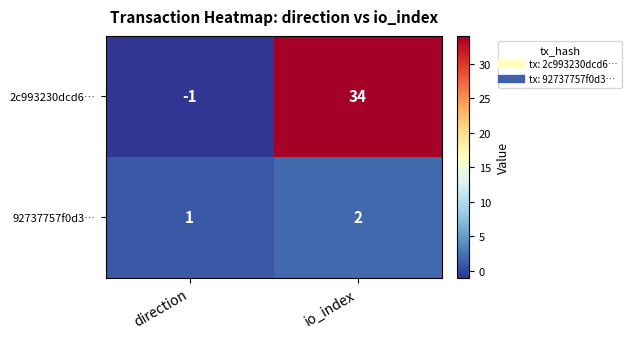

Which series has the largest total across all categories?

2c993230dcd6…